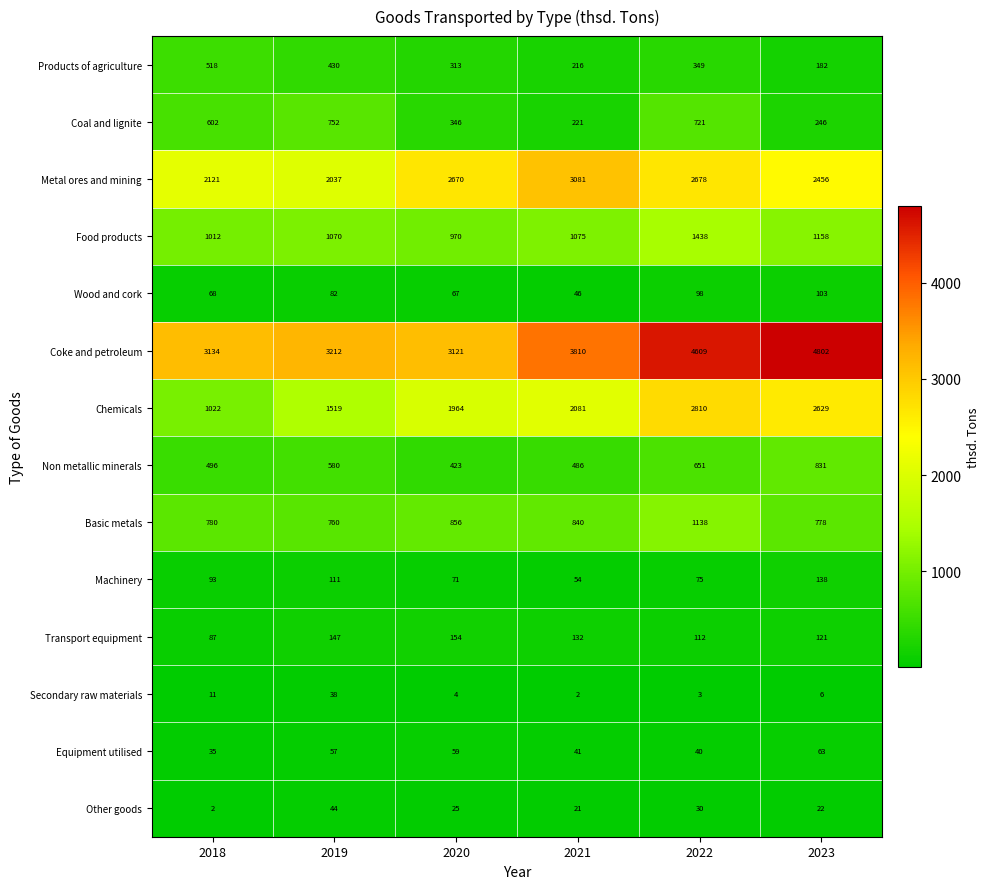

Which category has the highest value across all series?

2023